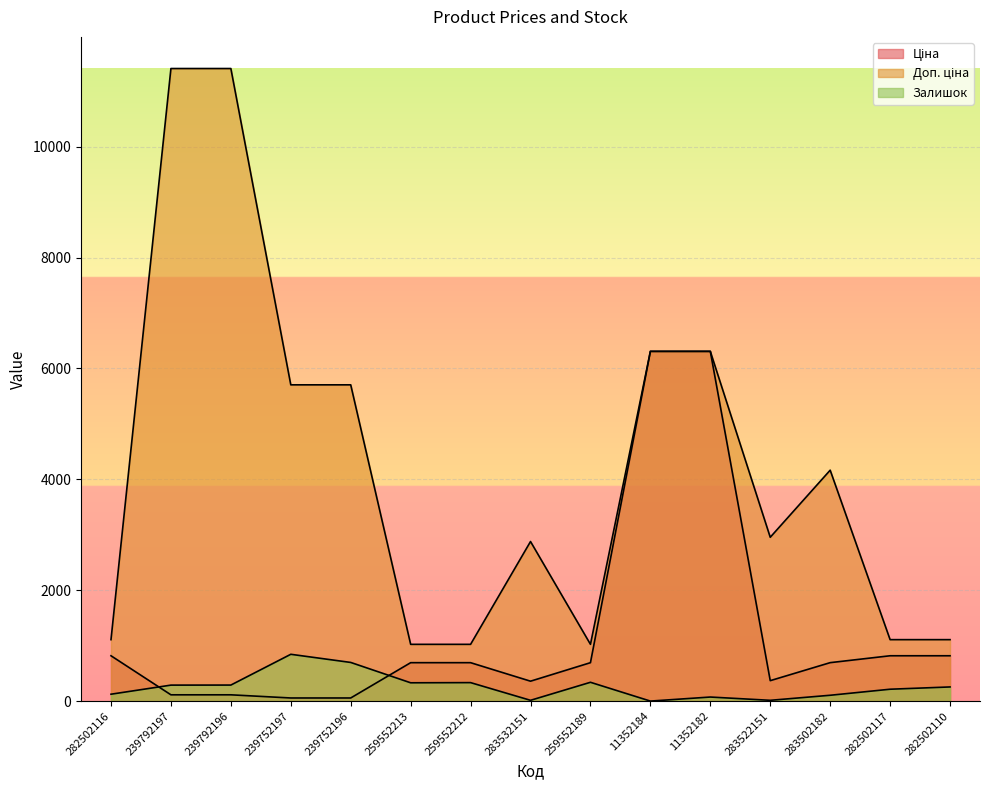

What is the minimum value for Доп. ціна?

1024.6